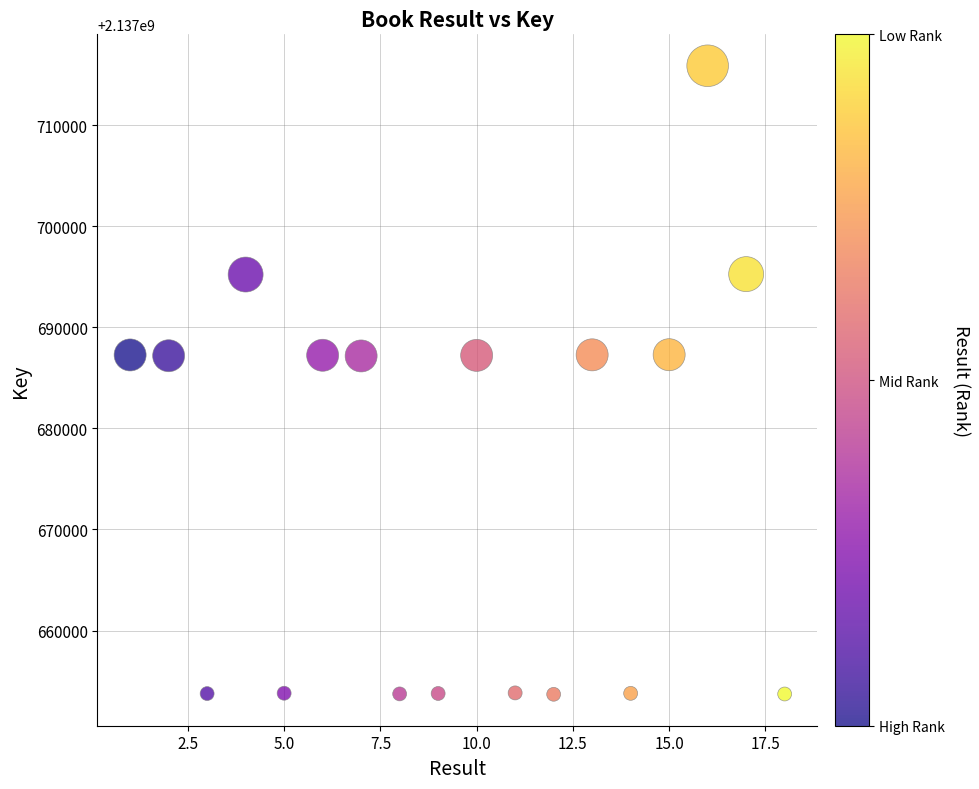

What is the range of X values (max minus min)?

17